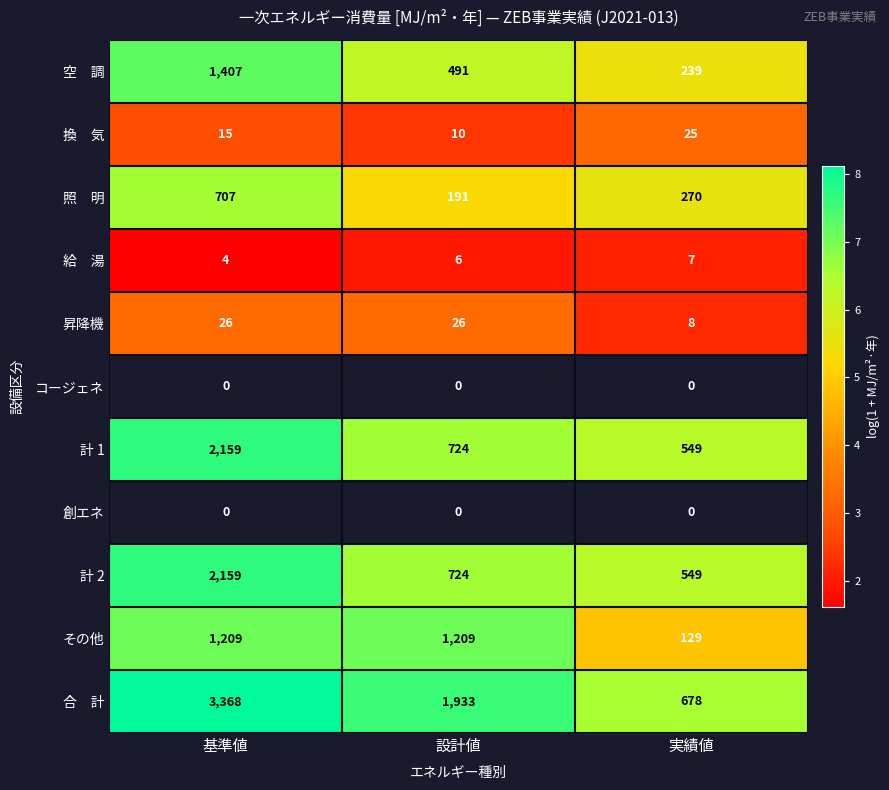

The 計 1 series shows 2159 at 基準値. True or false?

True